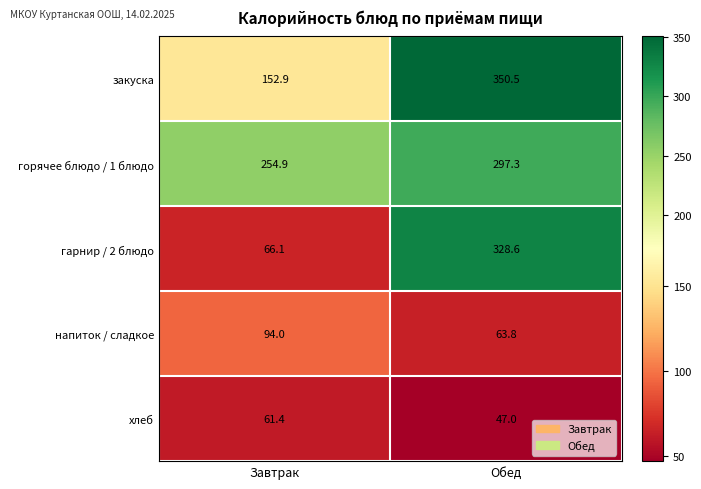

The закуска series shows 512.0 at Обед. True or false?

False